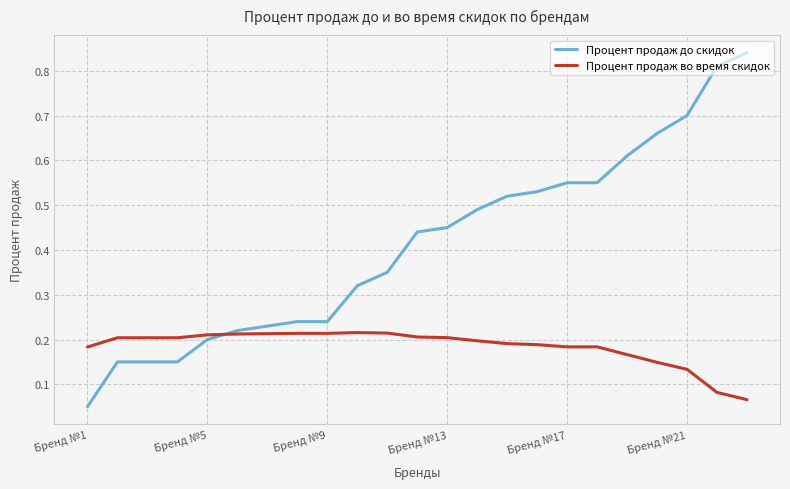

Which series has the largest total across all categories?

Процент продаж до скидок